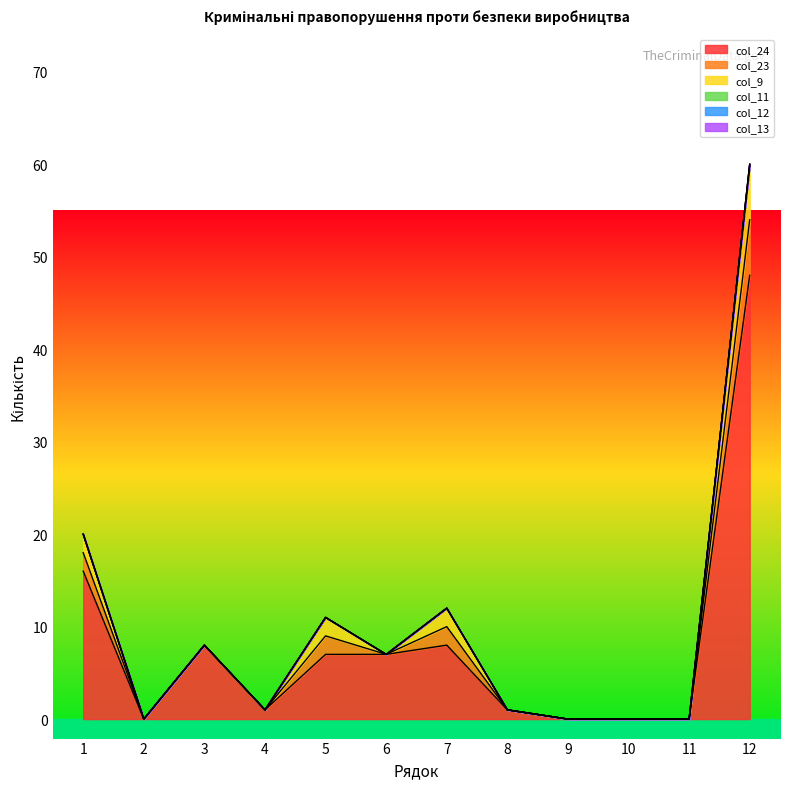

True or false: col_12 and col_23 intersect in this chart.

False